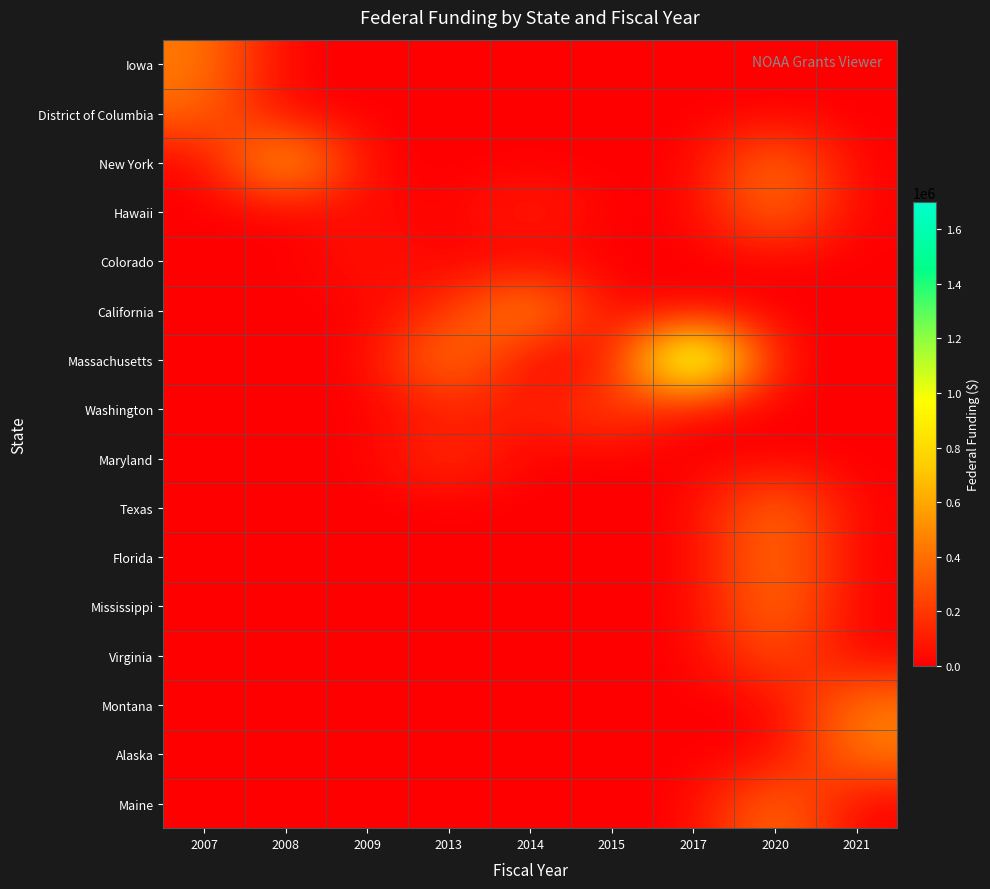

What is the spread (max minus min) of values at 2008?

750000